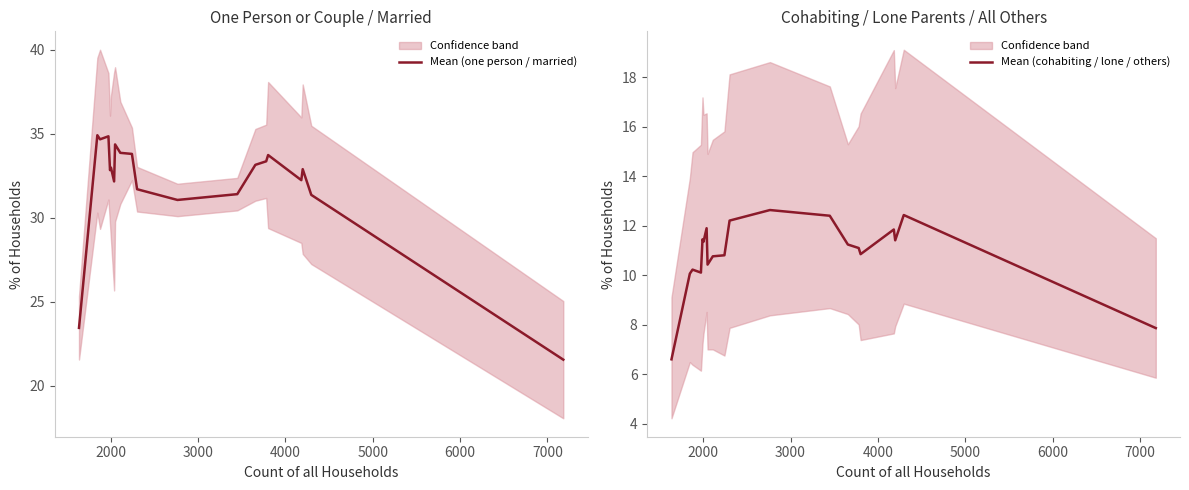

What is the maximum value for Mean (one person / married)?

34.9